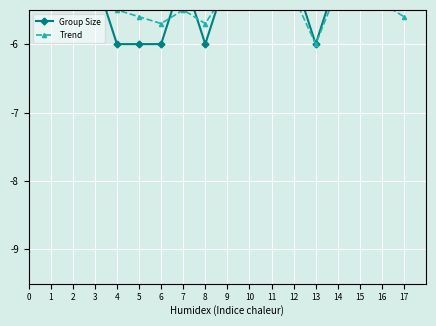

Between which two adjacent categories do Trend and Group Size first intersect?

3 and 4